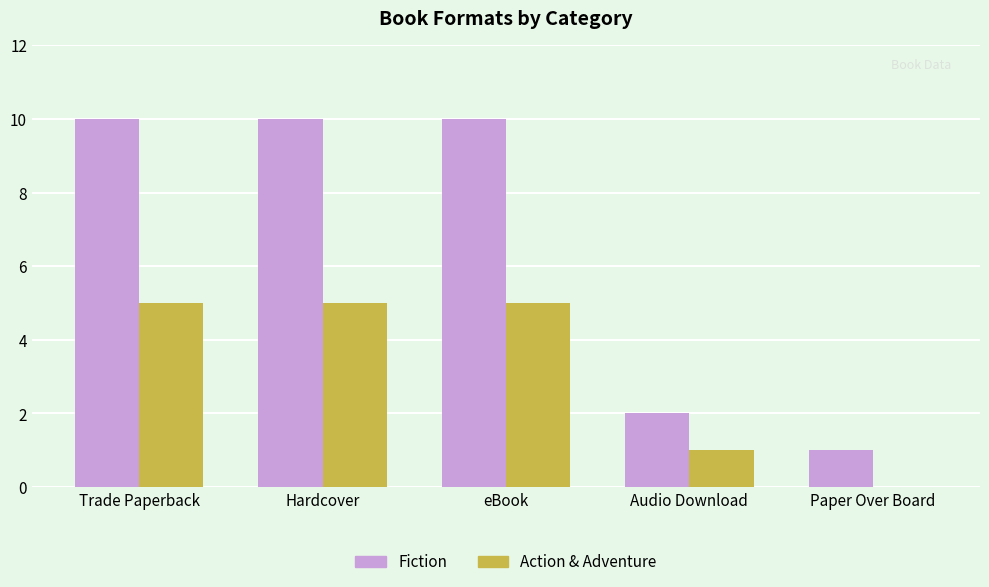

Reading right to left, extract all data points from this chart.

Fiction: Paper Over Board=1	Audio Download=2	eBook=10	Hardcover=10	Trade Paperback=10
Action & Adventure: Paper Over Board=0	Audio Download=1	eBook=5	Hardcover=5	Trade Paperback=5